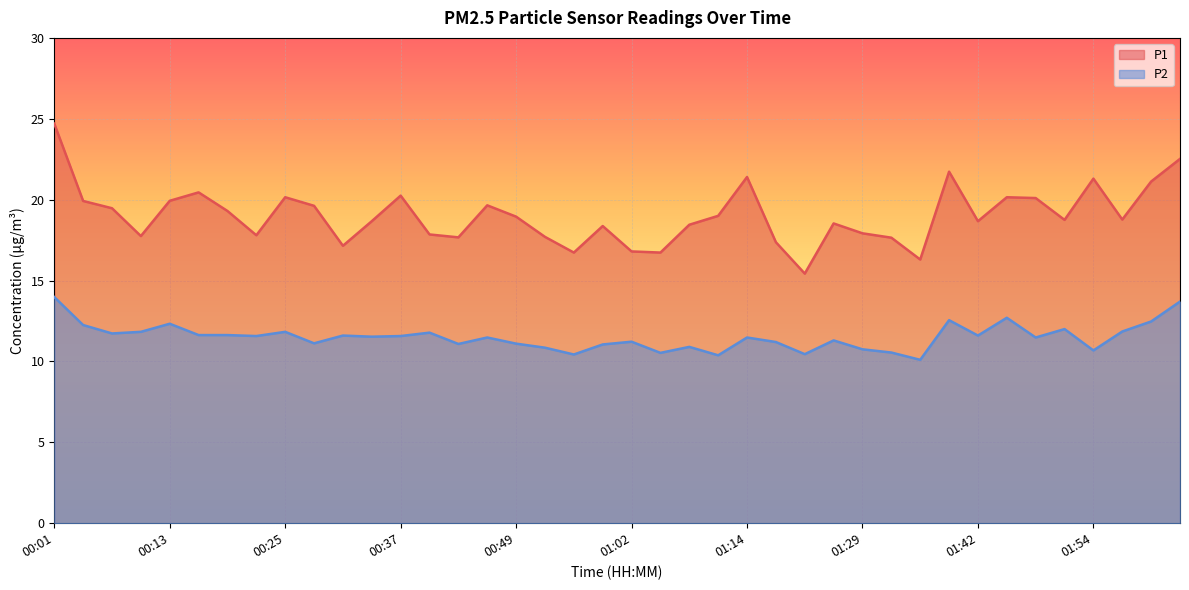

How many lines are shown in the chart?

2